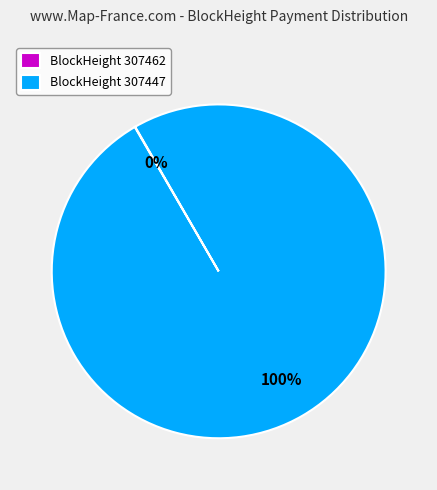

To the nearest percent, what portion does BlockHeight 307447 represent?

100%